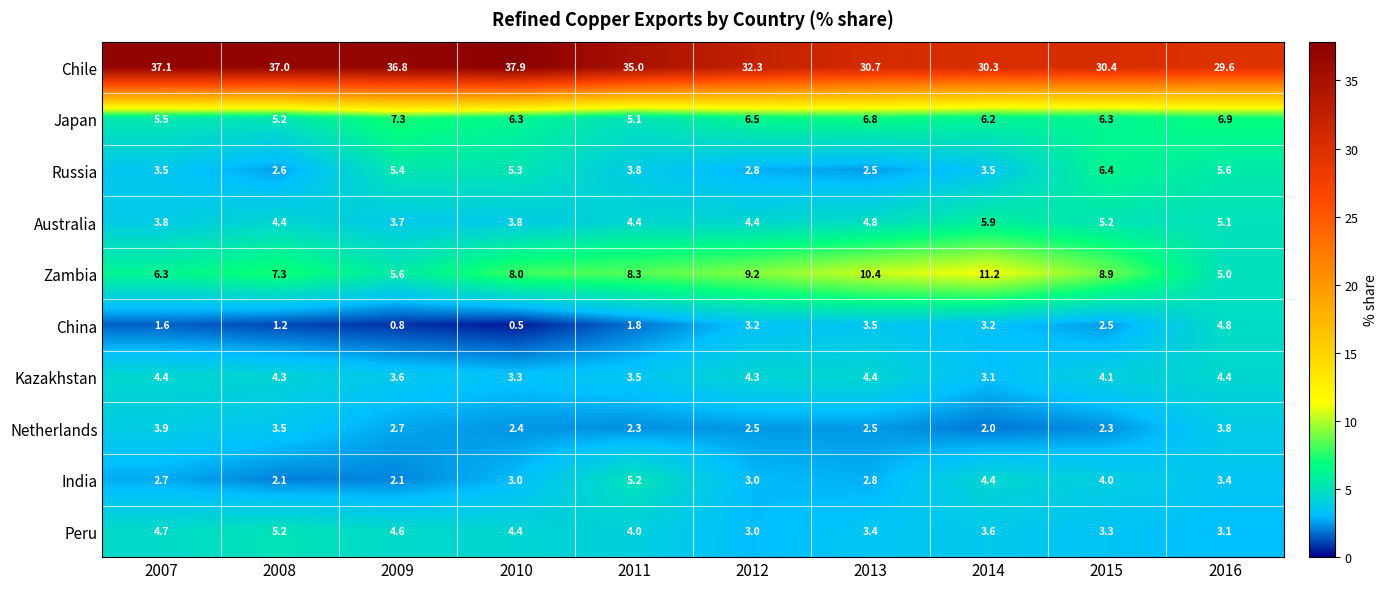

How many data points does each series have?

10